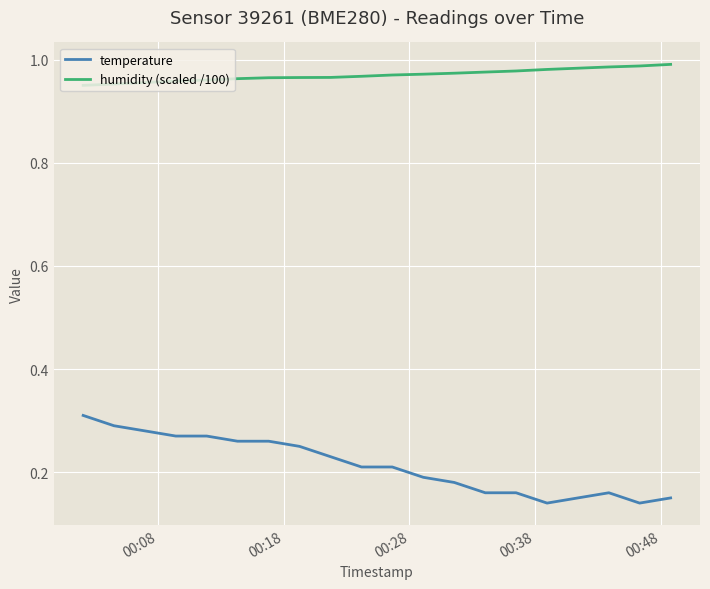

Rank the series by their average value, from highest to lowest.

humidity (scaled /100), temperature